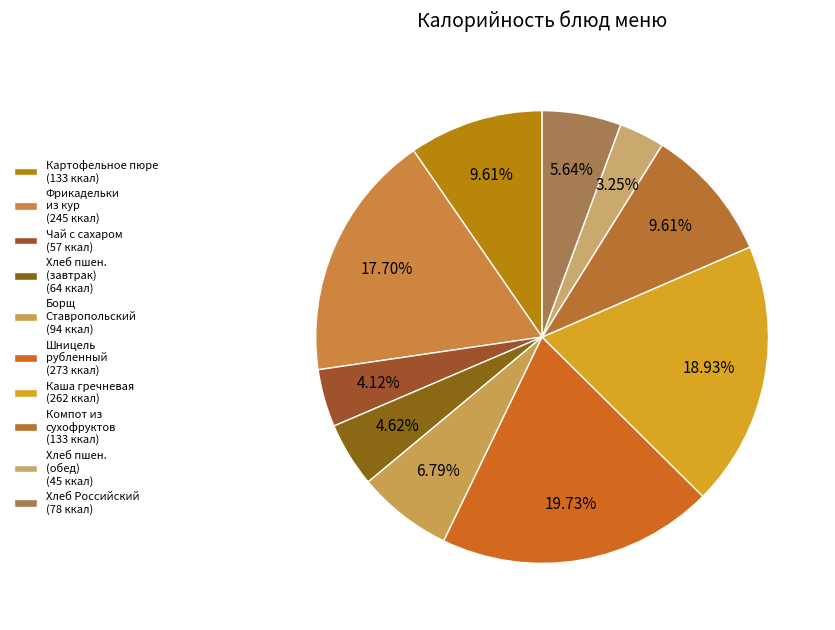

How many slices are in this pie chart?

10